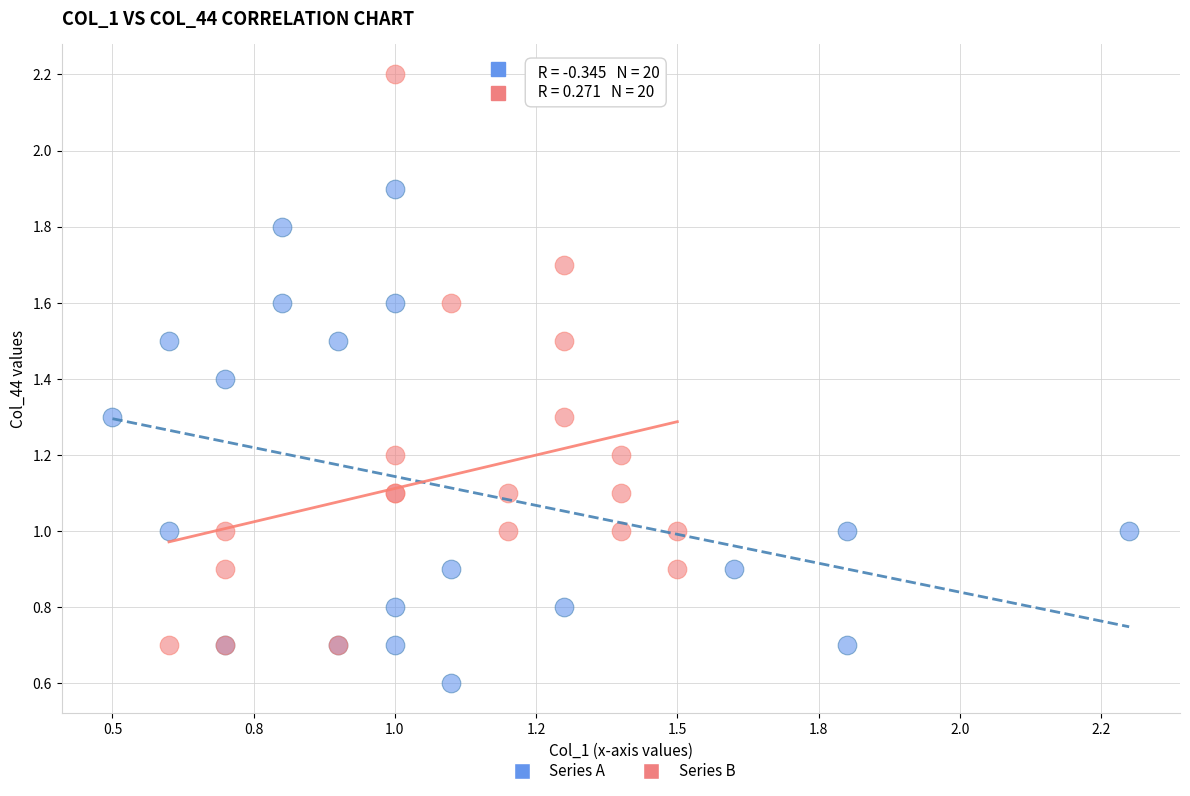

What are all the series names shown in the legend?

Series A, Series B